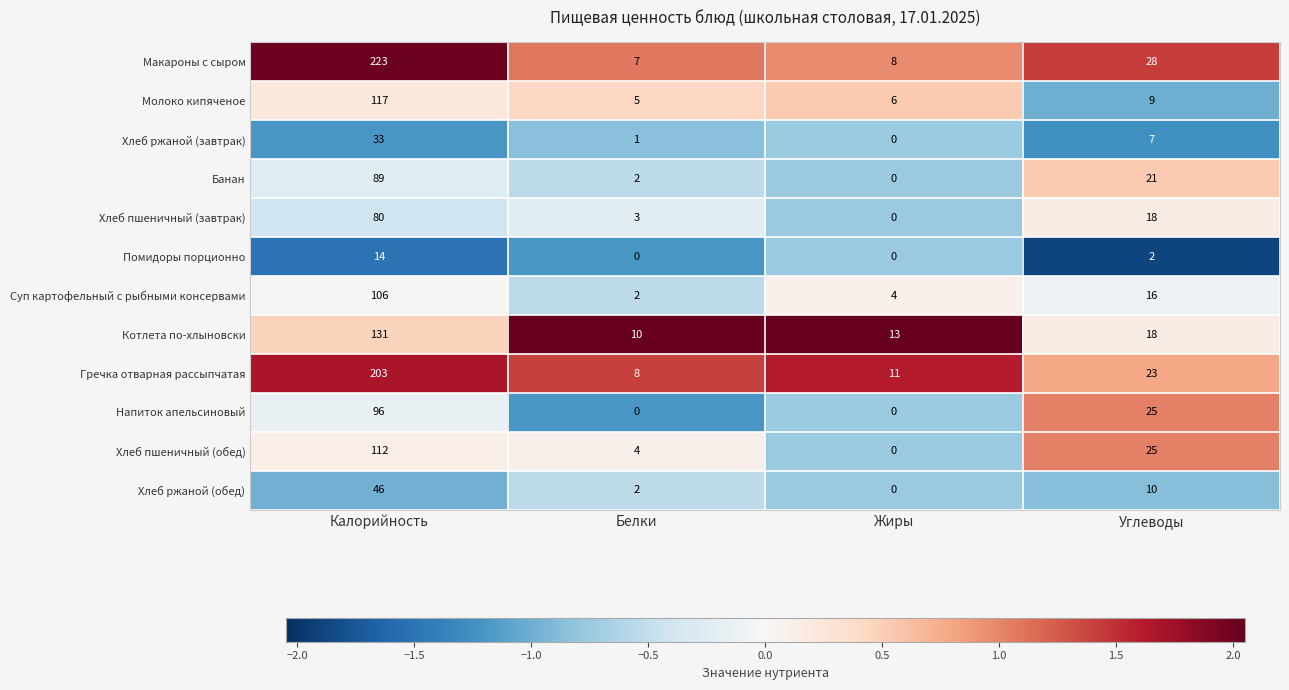

At which label does Гречка отварная рассыпчатая first exceed 23?

Калорийность